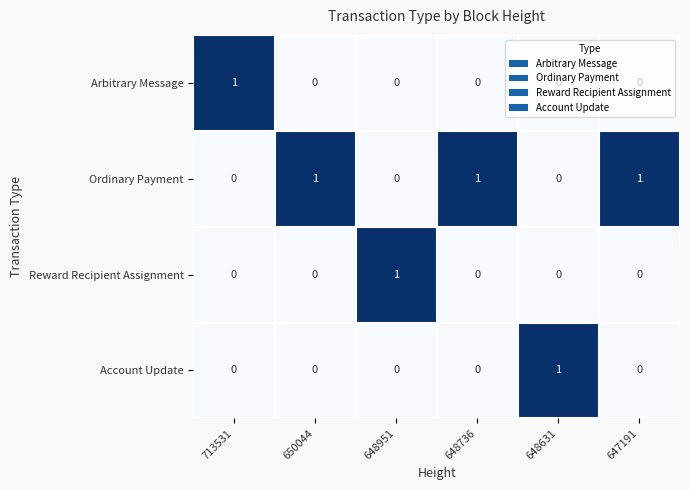

What is the sum of all Ordinary Payment values?

3